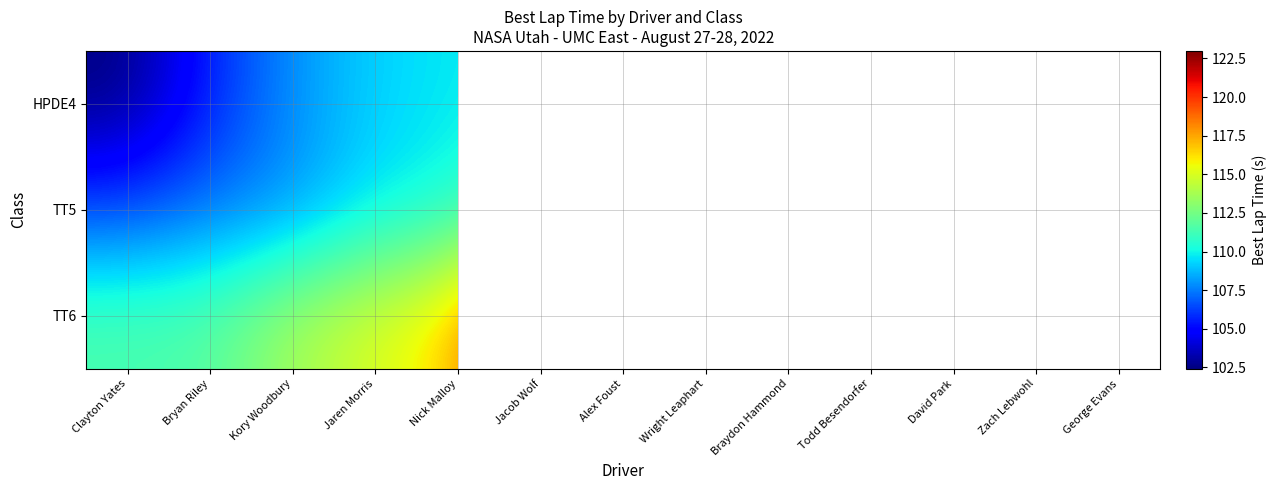

What is the minimum value shown in the chart?

102.4